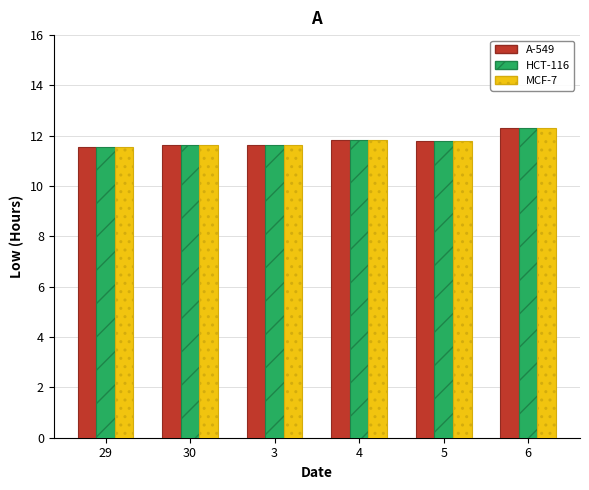

What are all the series names shown in the legend?

A-549, HCT-116, MCF-7